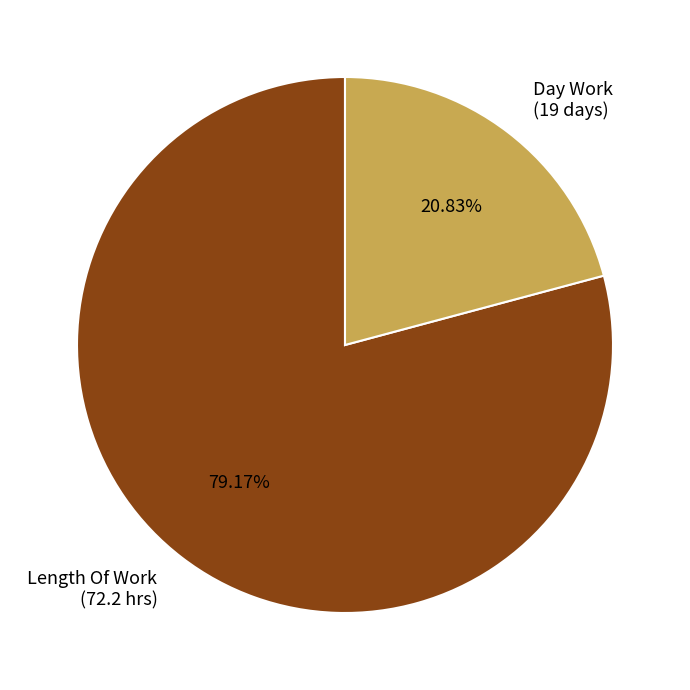

Is there any slice that represents more than half of the pie?

Yes